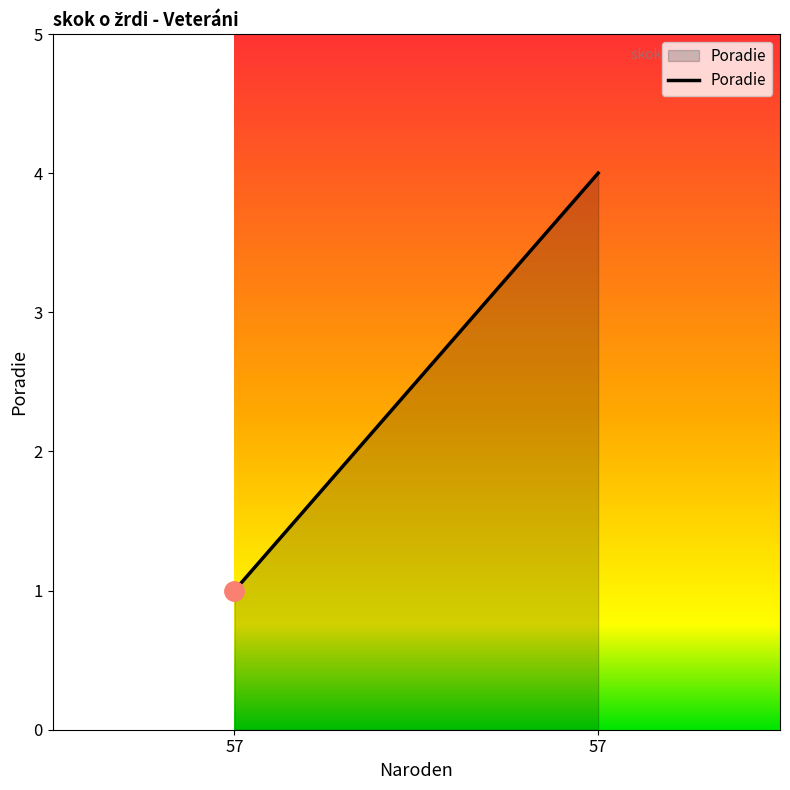

What is the sum of the values at 57 and 57?

5